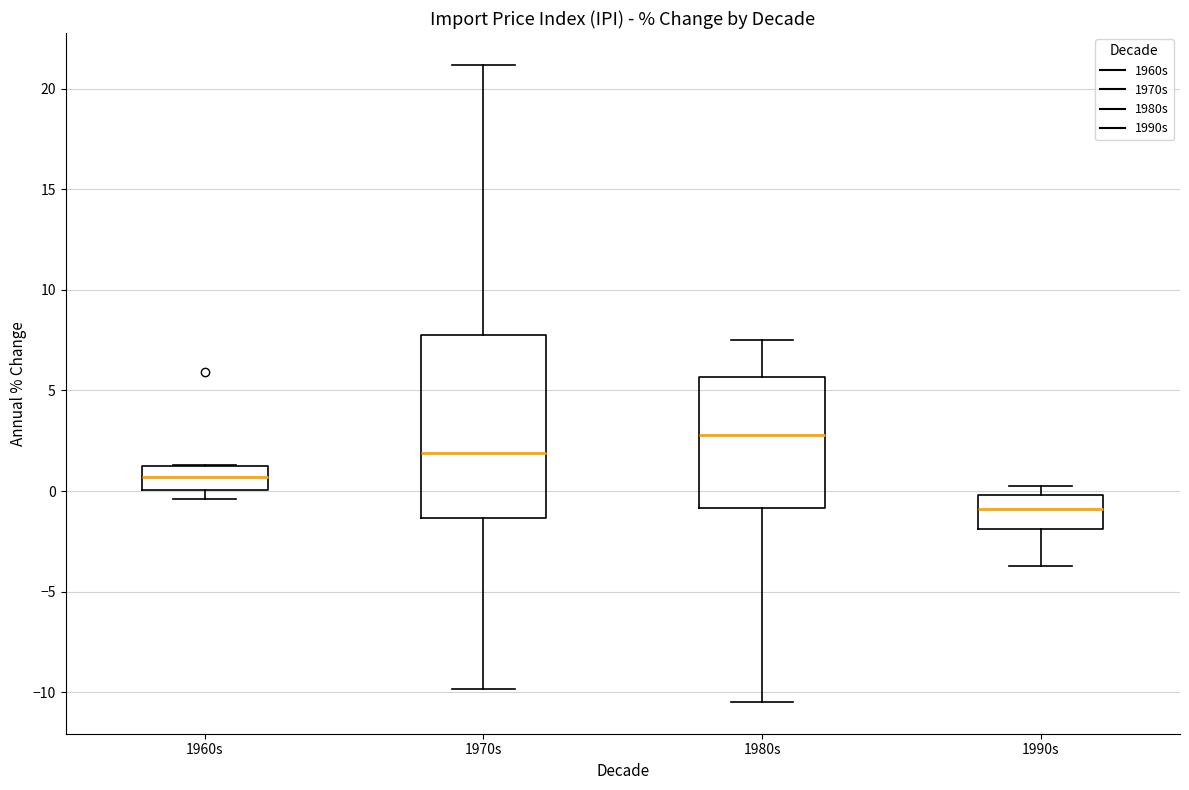

Which box is the tallest, from its lower edge to its upper edge?

1970s